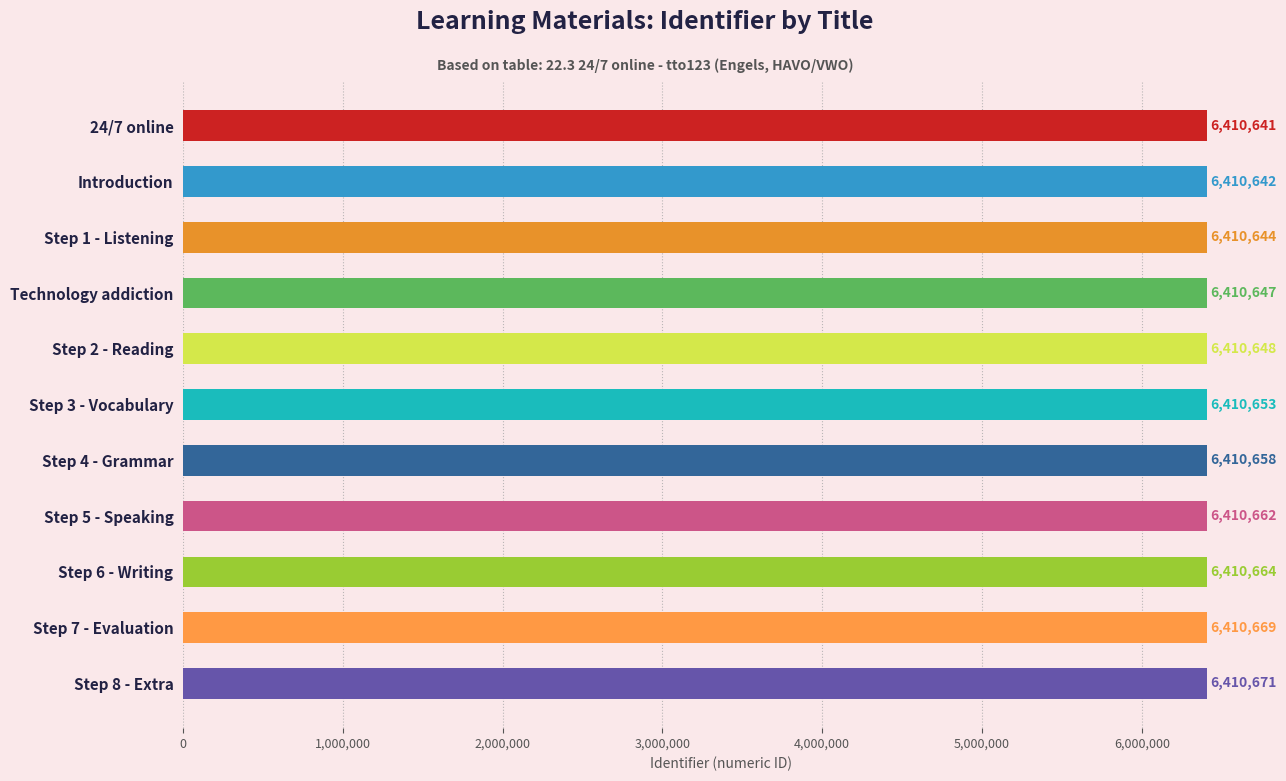

The value at Introduction is 10574044. True or false?

False